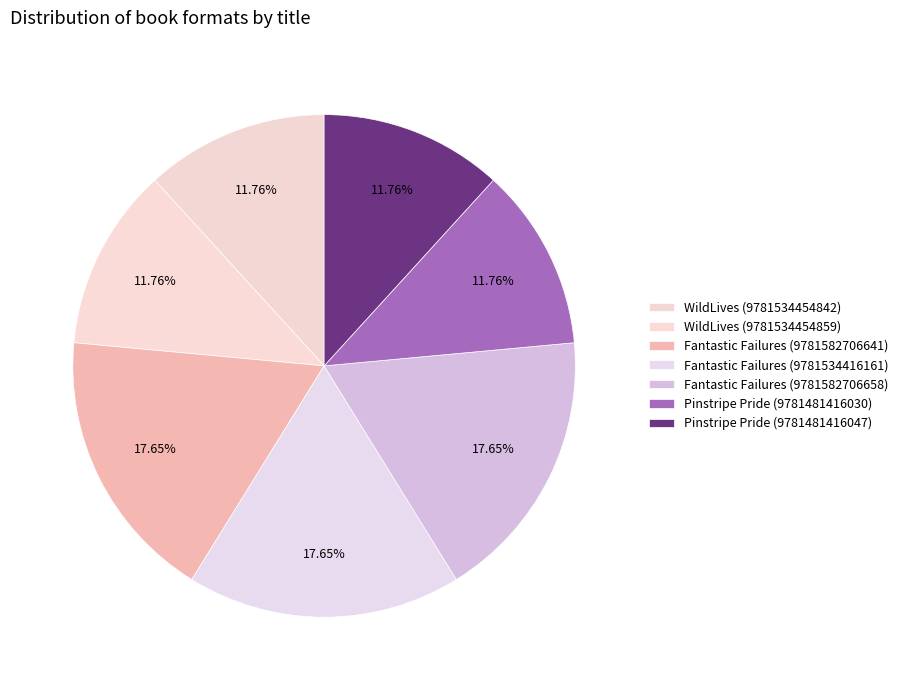

What percentage is the WildLives (9781534454842) slice, to the nearest percent?

12%